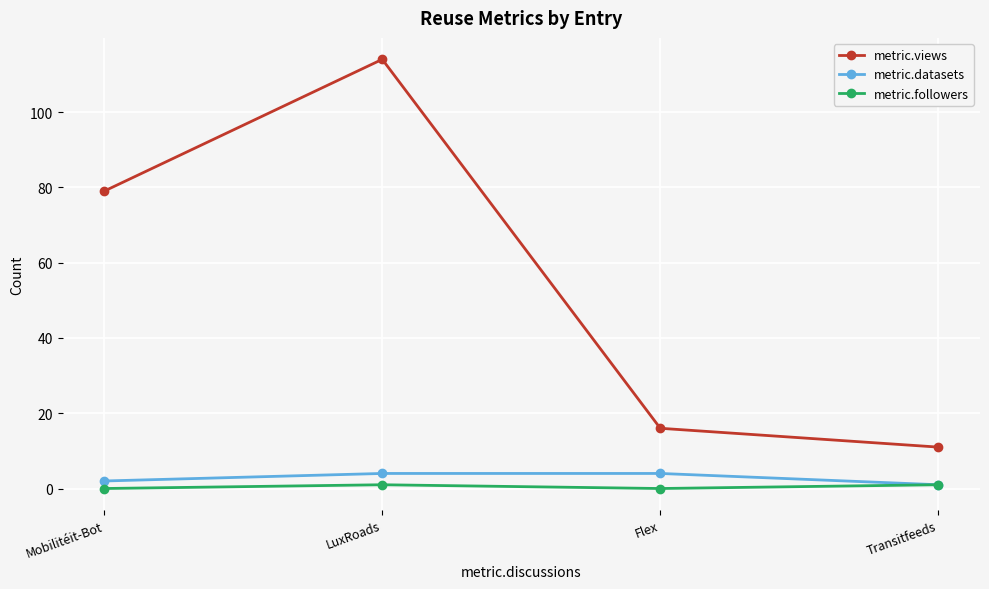

What value does the metric.datasets series have at LuxRoads?

4